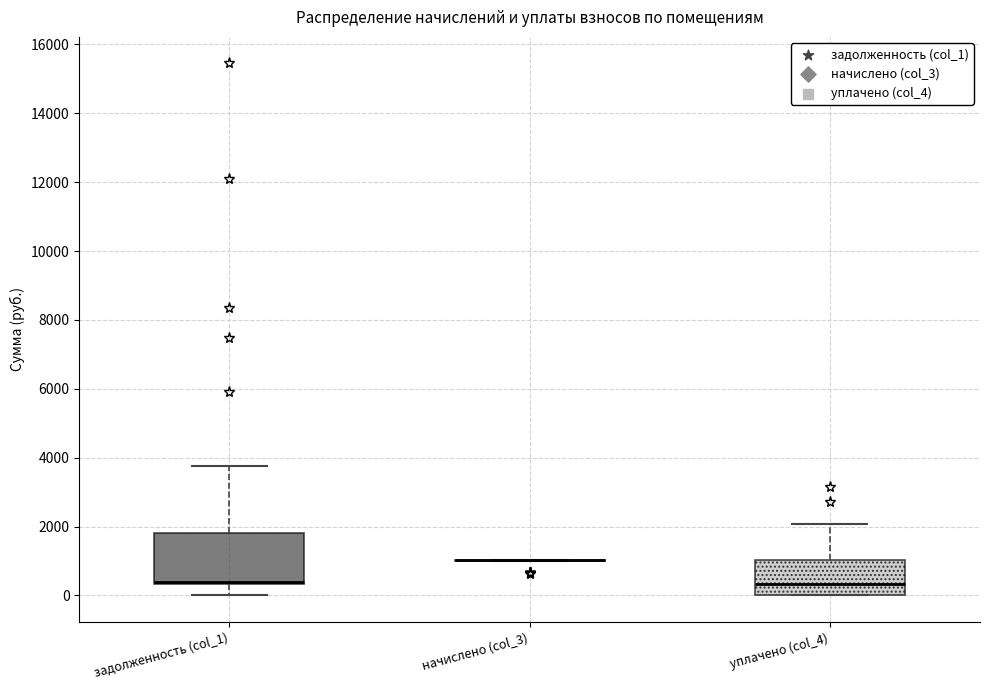

Reading left to right, transcribe this box plot: for each box, give where its median line is, the range the box spans, and where its two whiskers end, as read against the y-axis. The values are not printed on the chart, so give them approximately, as read against the axis.

задолженность (col_1): median 400 (just above the box's lower edge), box 400 to 1800, whiskers 0 to 3800
начислено (col_3): box collapsed to a line at 1000, whiskers 1000 to 1000
уплачено (col_4): median 400, box 0 to 1000, whiskers 0 to 2000